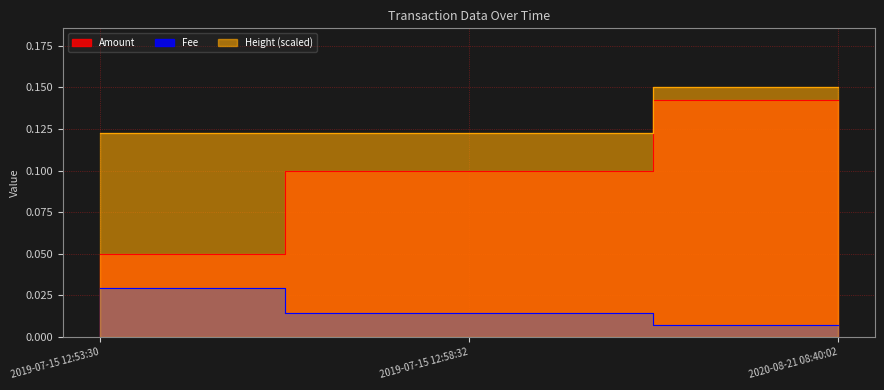

List the series in order of their peak value, highest first.

Height (scaled), Amount, Fee